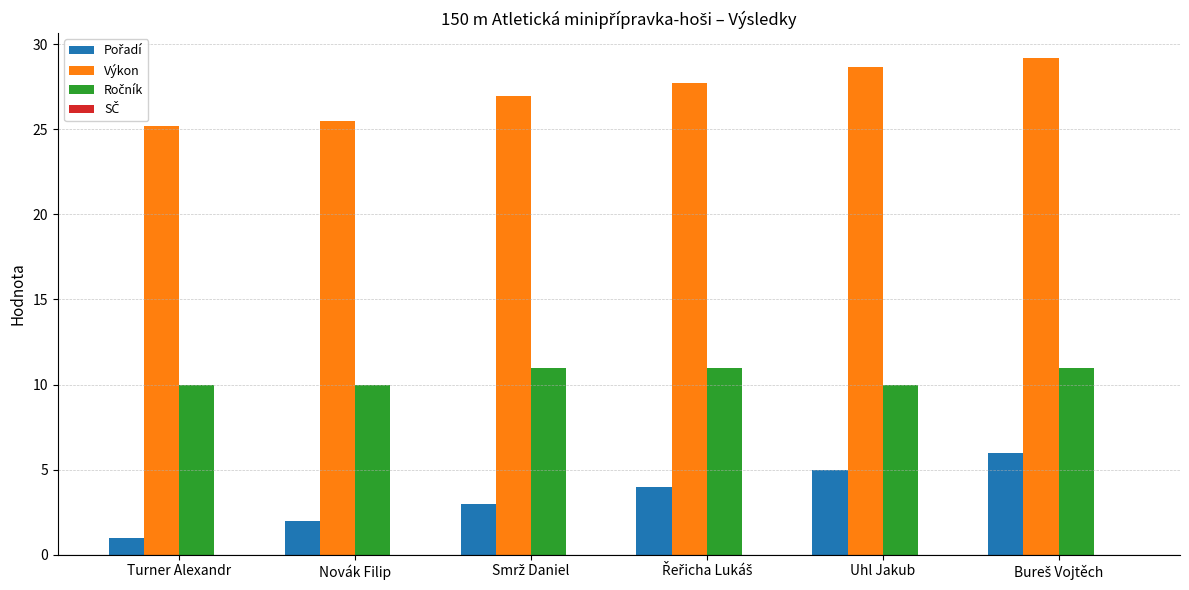

What is the smallest value displayed?

1.0